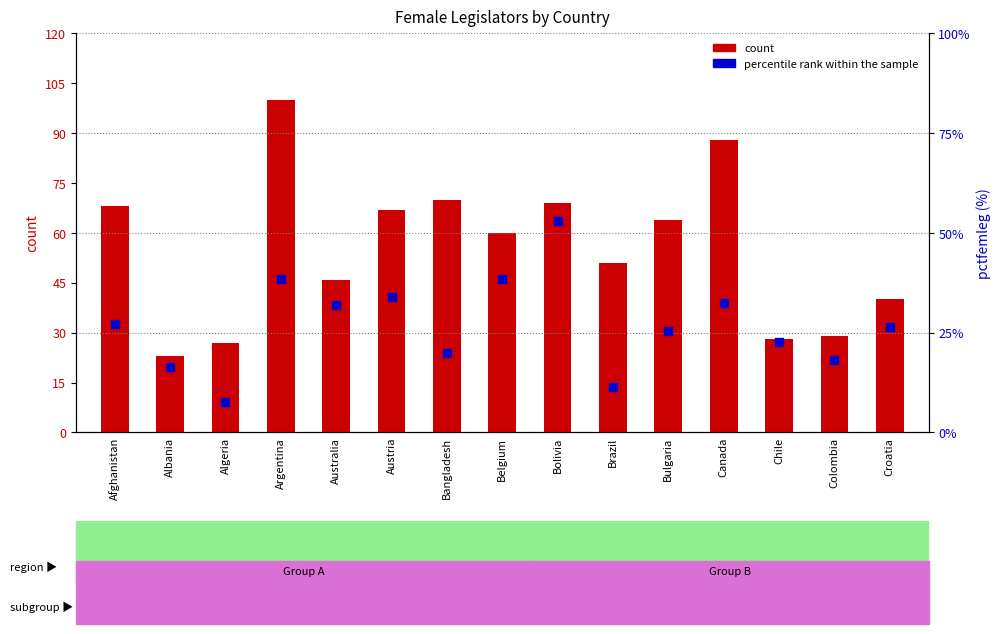

Is the value of count at Australia greater than the value of percentile rank within the sample at Belgium?

Yes